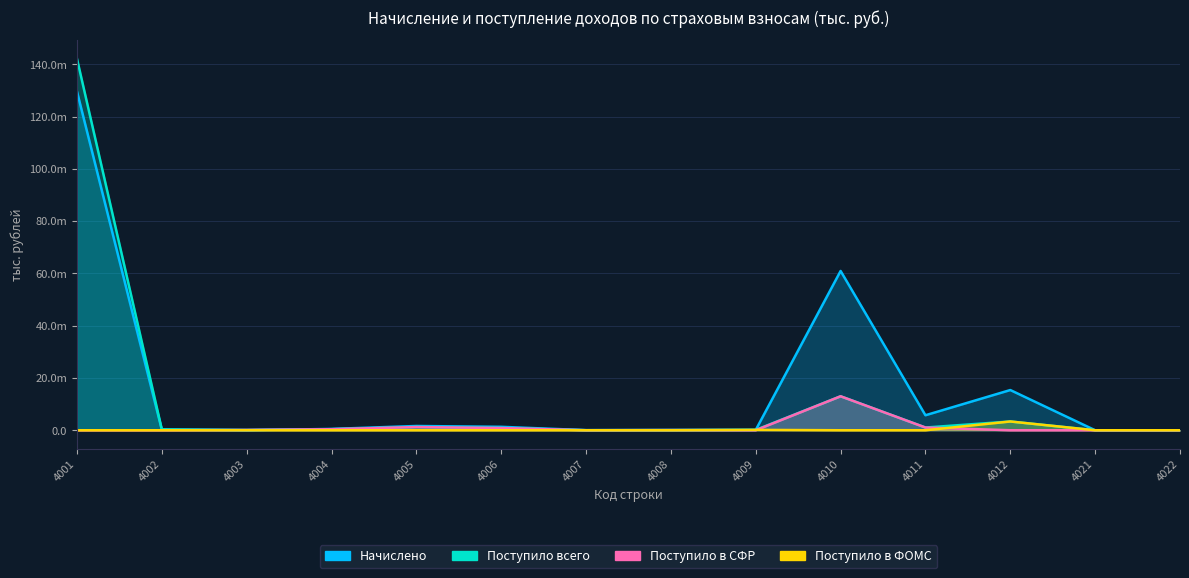

Reading left to right, transcribe all the data shown in this chart.

Начислено: 129662504	188919	9908	508937	1629362	1310417	38983	65506	124496	60950312	5740933	15388386	1310	2904
Поступило всего: 142173831	352625	121133	396903	1225593	843599	12237	72490	142341	12997955	1043249	3355384	0	0
Поступило в СФР: 0	0	121133	396903	1225593	843599	12237	72490	0	12997955	1043249	0	0	0
Поступило в ФОМС: 0	0	0	0	0	0	0	0	142341	0	0	3355384	0	0